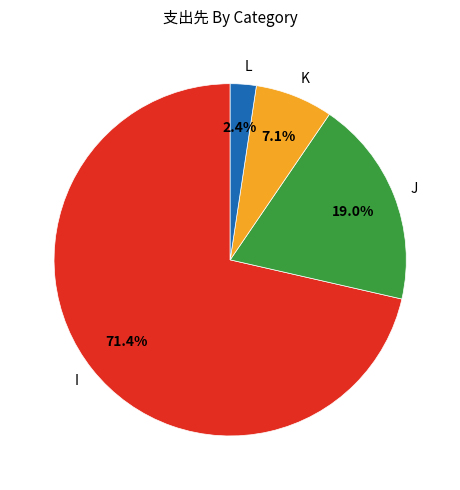

To the nearest percent, what is the difference between the K and I slice percentages?

64%